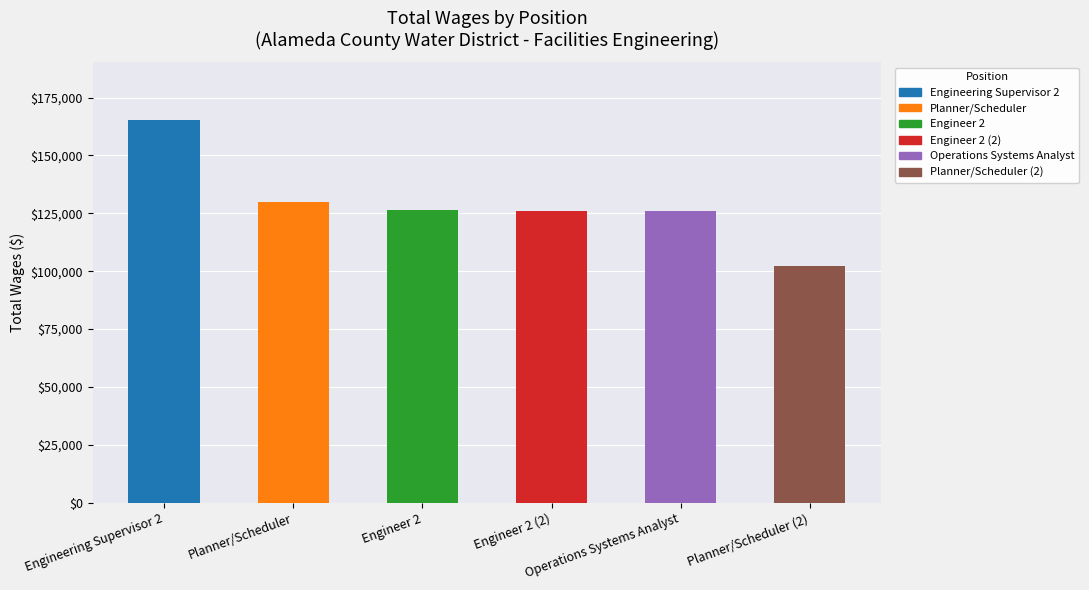

How many data points are less than 126233?

3